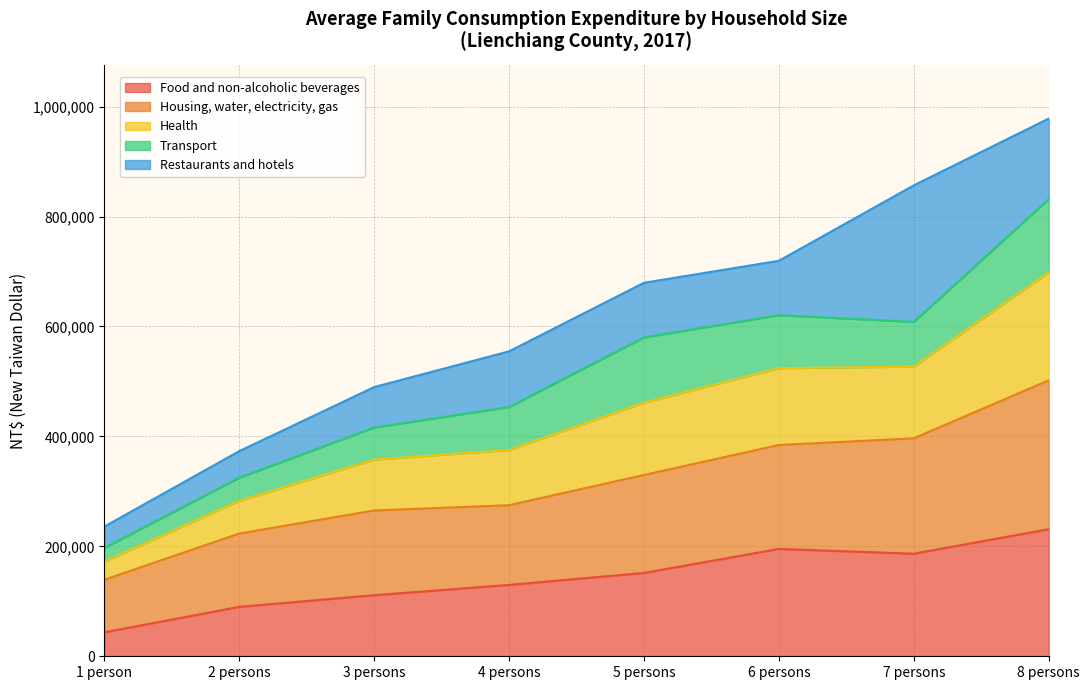

How many interior local valleys does the Food and non-alcoholic beverages series have?

1